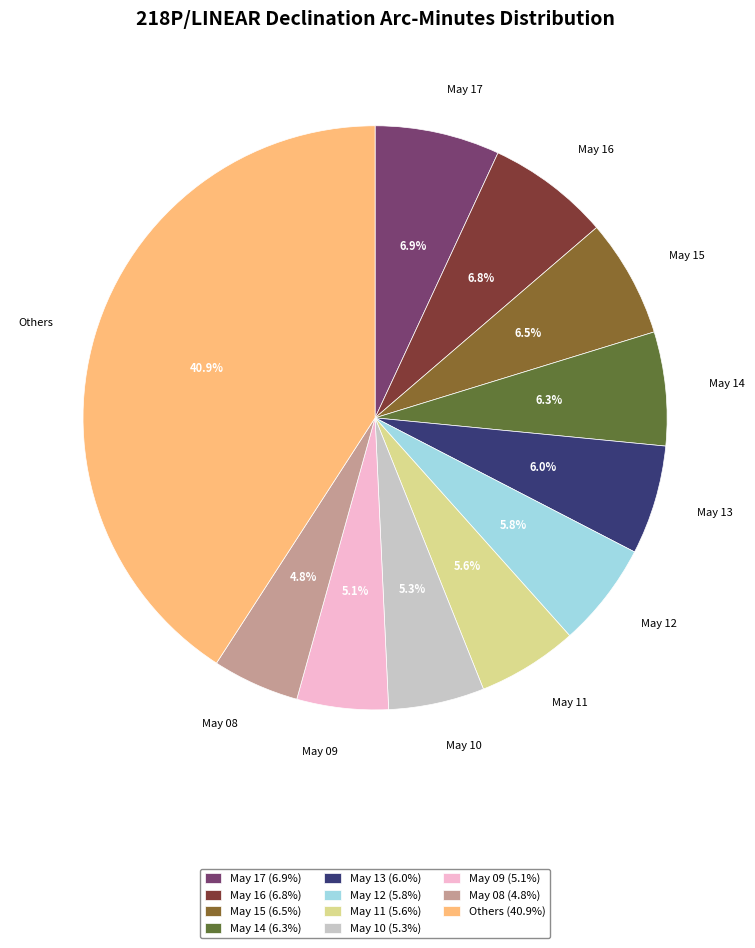

Do May 09 (5.1%) and May 10 (5.3%) together represent more than half of the pie?

No